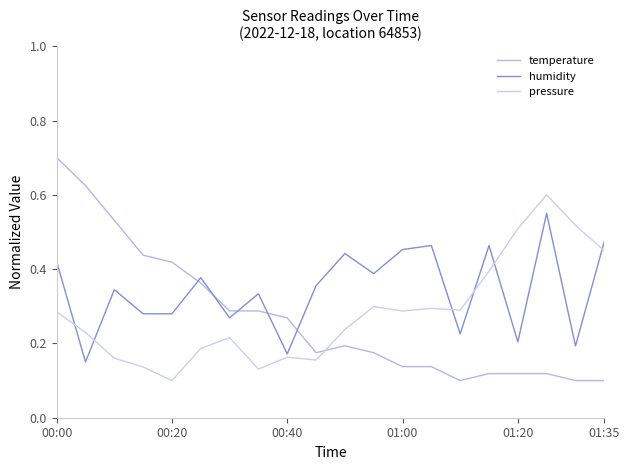

What is the minimum value for pressure?

0.1